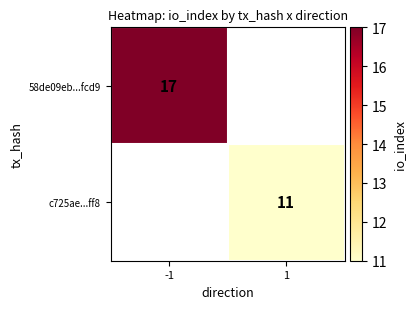

True or false: 58de09eb...fcd9 has a value of 17 at -1.

True